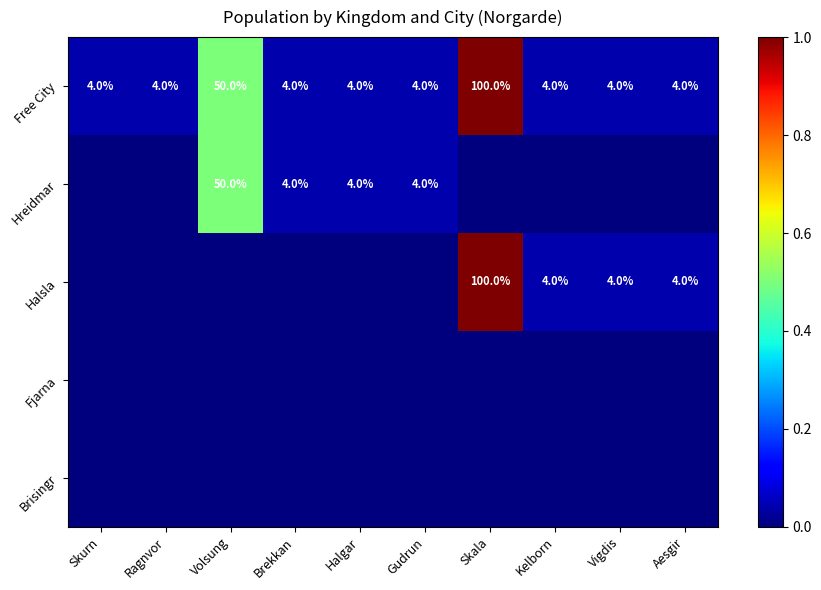

At which label is Free City closest to 52?

Volsung